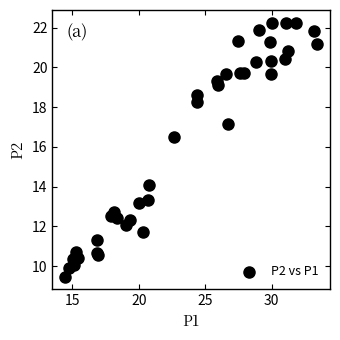

What Y value in the scatter plot is closest to 15?

14.1